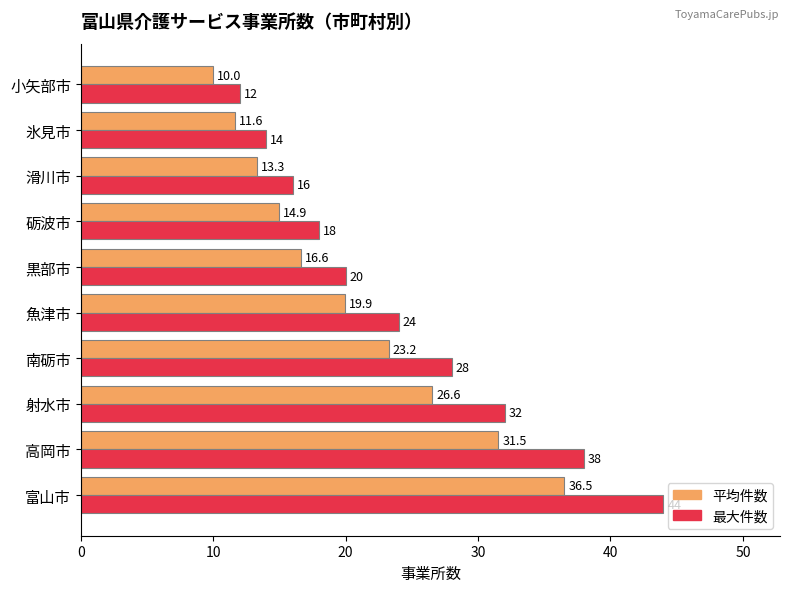

What is the difference between the second highest and minimum values in the 平均件数 series?

21.6